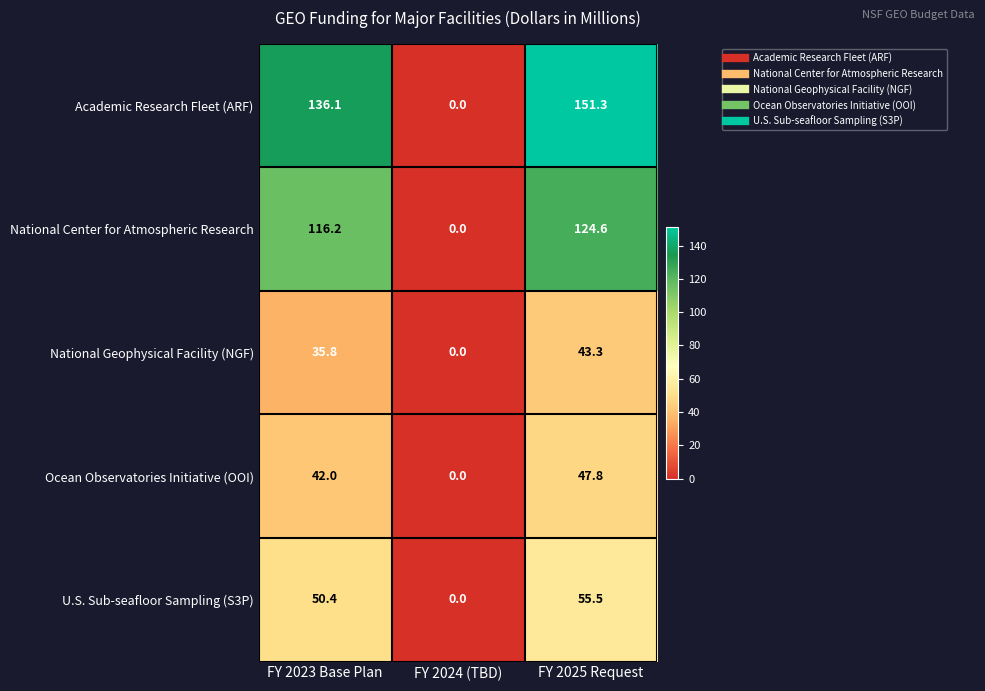

What is the difference between the highest and lowest values at FY 2025 Request?

108.0